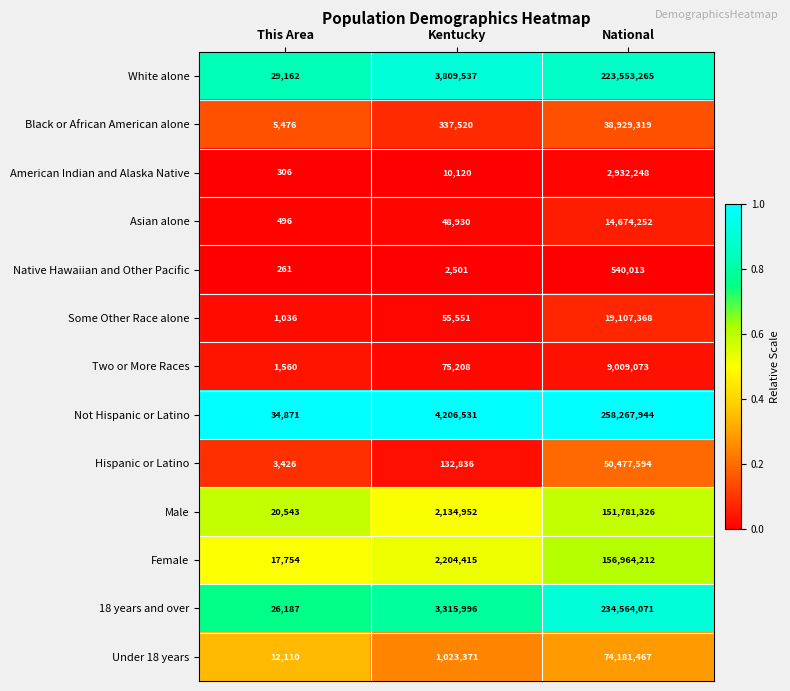

What is the total value across all series at This Area?

153188